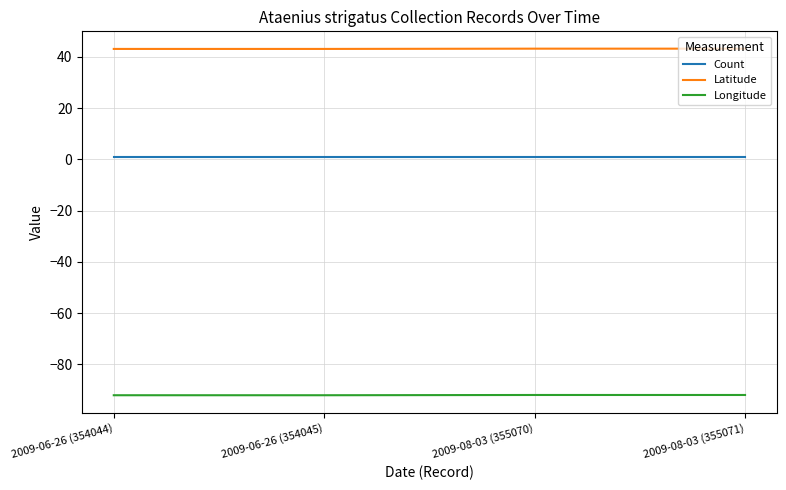

What is the approximate value of Count at 2009-08-03 (355070)?

1.0